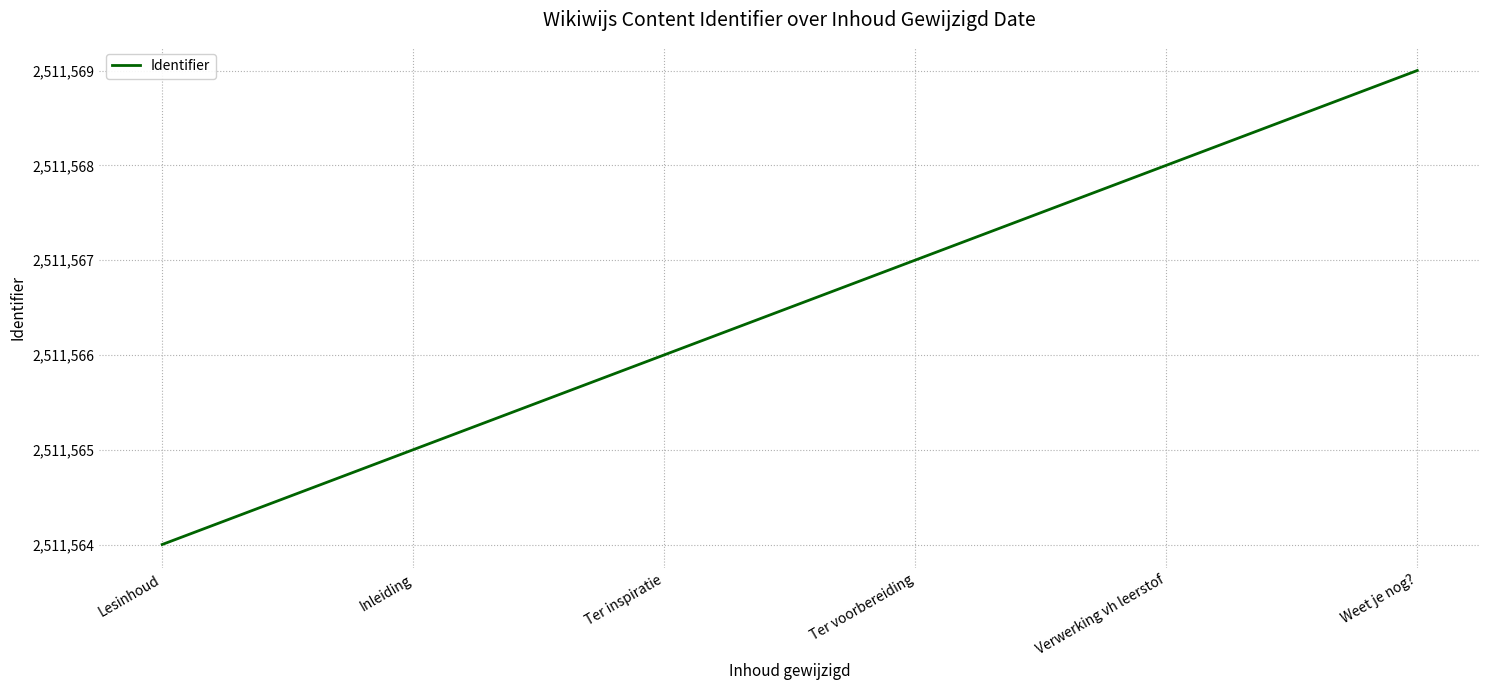

Does the chart have visible grid lines?

Yes